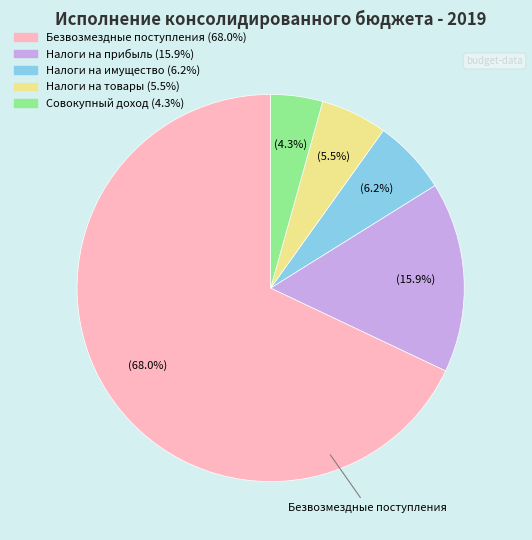

Is there any slice that represents more than half of the pie?

Yes